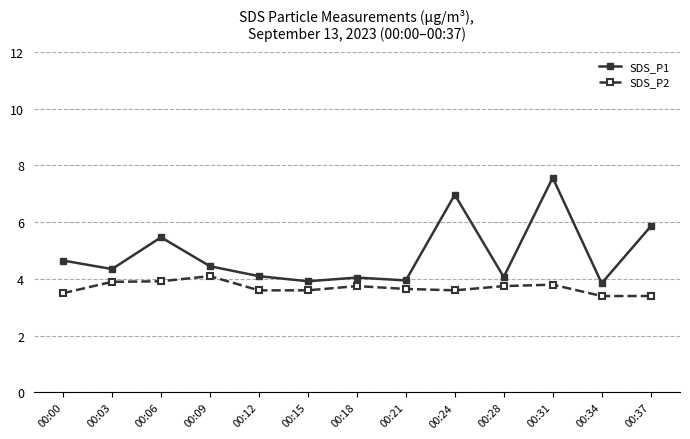

What is the sum of the SDS_P1 values at 00:31 and 00:34?

11.4